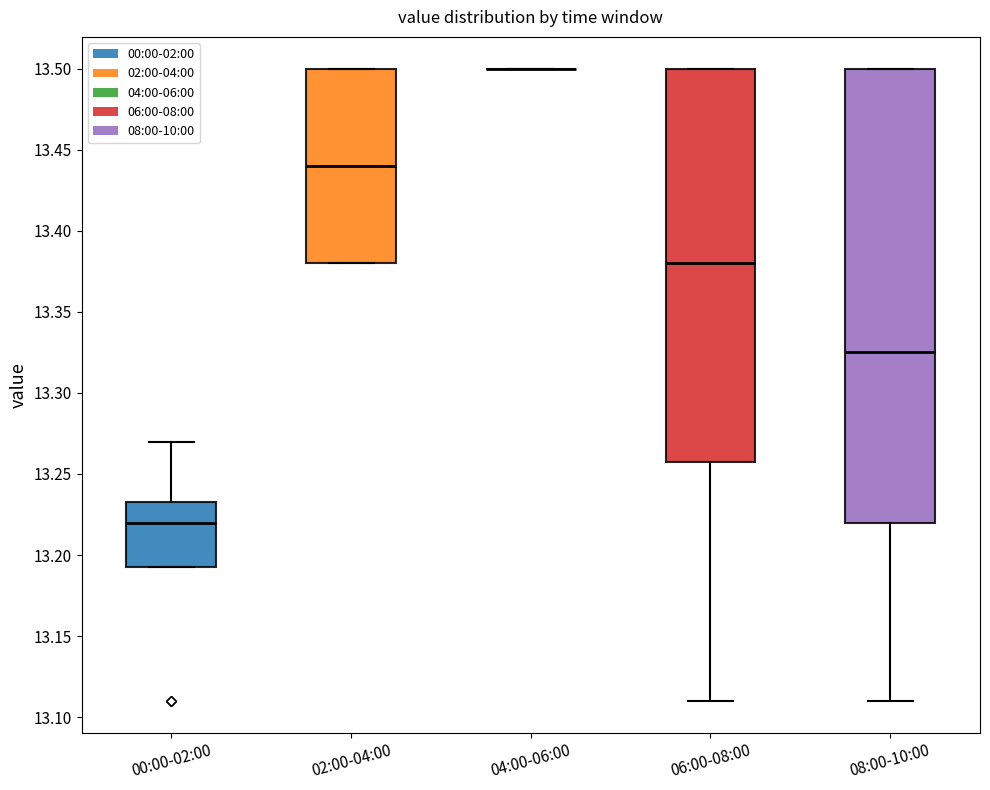

Reading left to right, transcribe this box plot: for each box, give where its median line is, the range the box spans, and where its two whiskers end, as read against the y-axis. The values are not printed on the chart, so give them approximately, as read against the axis.

00:00-02:00: median 13.220, box 13.195 to 13.235, whiskers 13.195 to 13.270
02:00-04:00: median 13.440, box 13.380 to 13.500, whiskers 13.380 to 13.500
04:00-06:00: box collapsed to a line at 13.500, whiskers 13.500 to 13.500
06:00-08:00: median 13.380, box 13.260 to 13.500, whiskers 13.110 to 13.500
08:00-10:00: median 13.325, box 13.220 to 13.500, whiskers 13.110 to 13.500